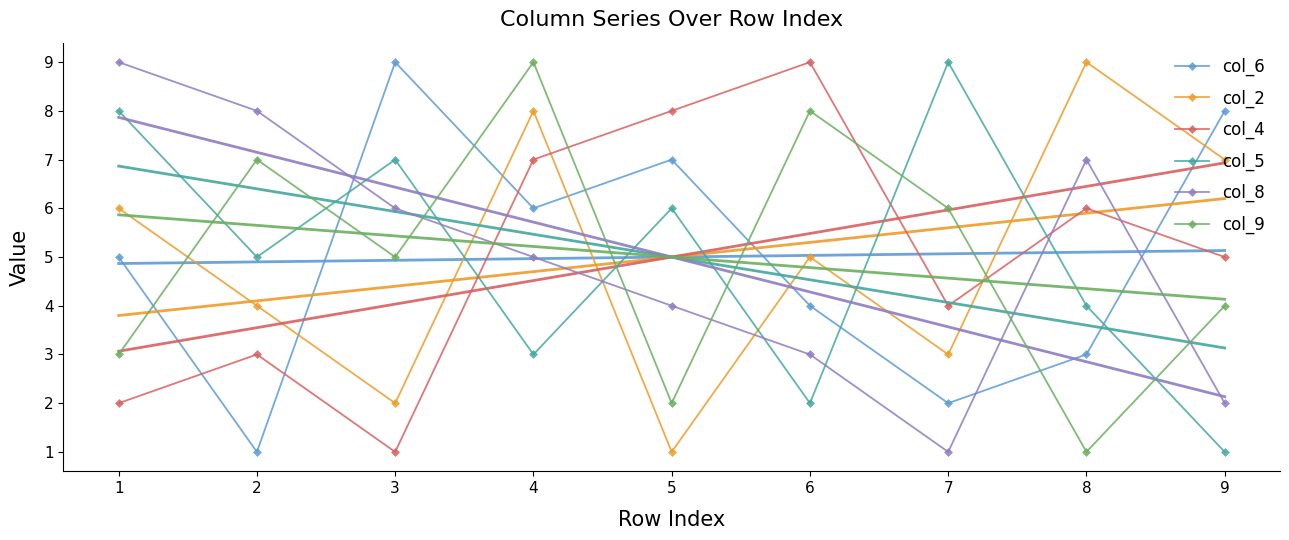

At which category does col_8 reach its first local valley?

7